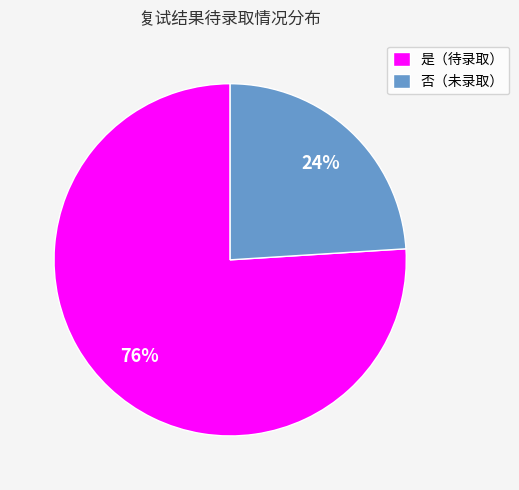

True or false: 否（未录取） accounts for 24% of the total.

True